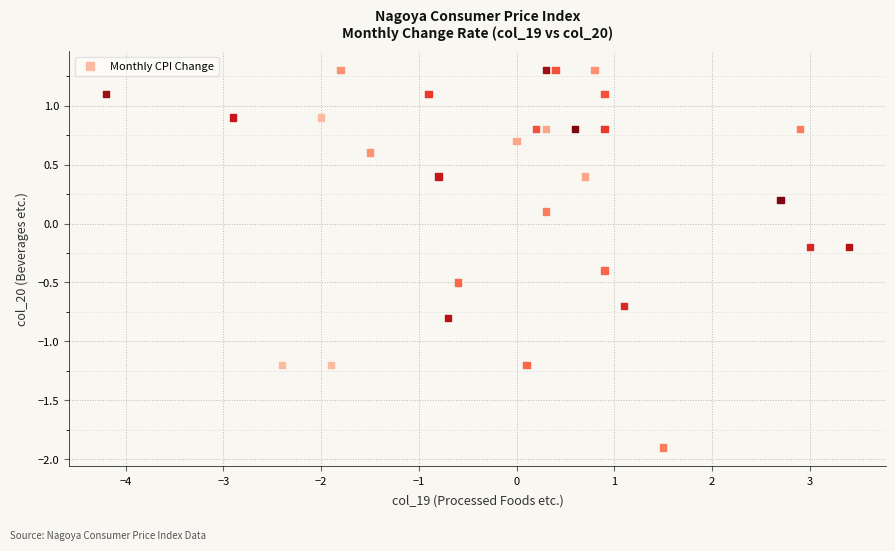

What is the range of Y values (max minus min)?

3.2